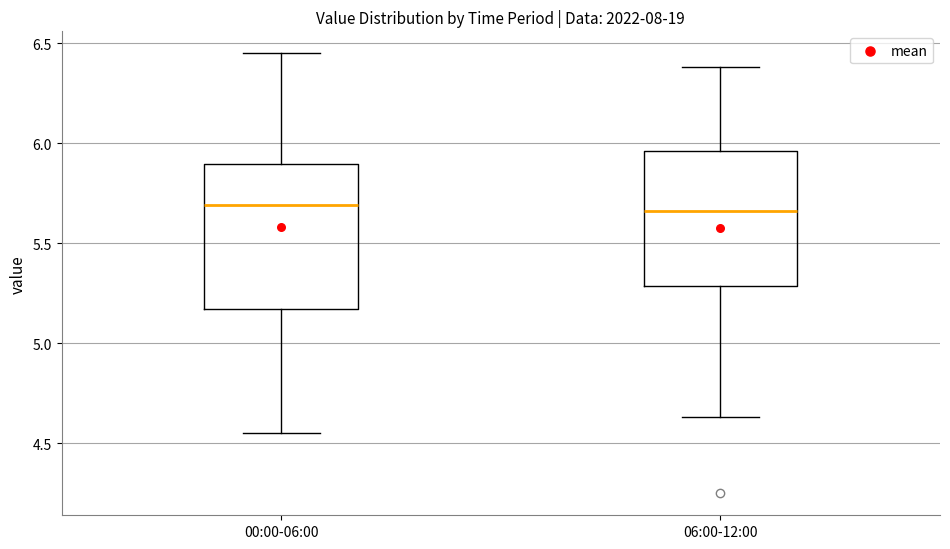

Reading left to right, transcribe this box plot: for each box, give where its median line is, the range the box spans, and where its two whiskers end, as read against the y-axis. The values are not printed on the chart, so give them approximately, as read against the axis.

00:00-06:00: median 5.70, box 5.15 to 5.90, whiskers 4.55 to 6.45
06:00-12:00: median 5.65, box 5.30 to 5.95, whiskers 4.65 to 6.40